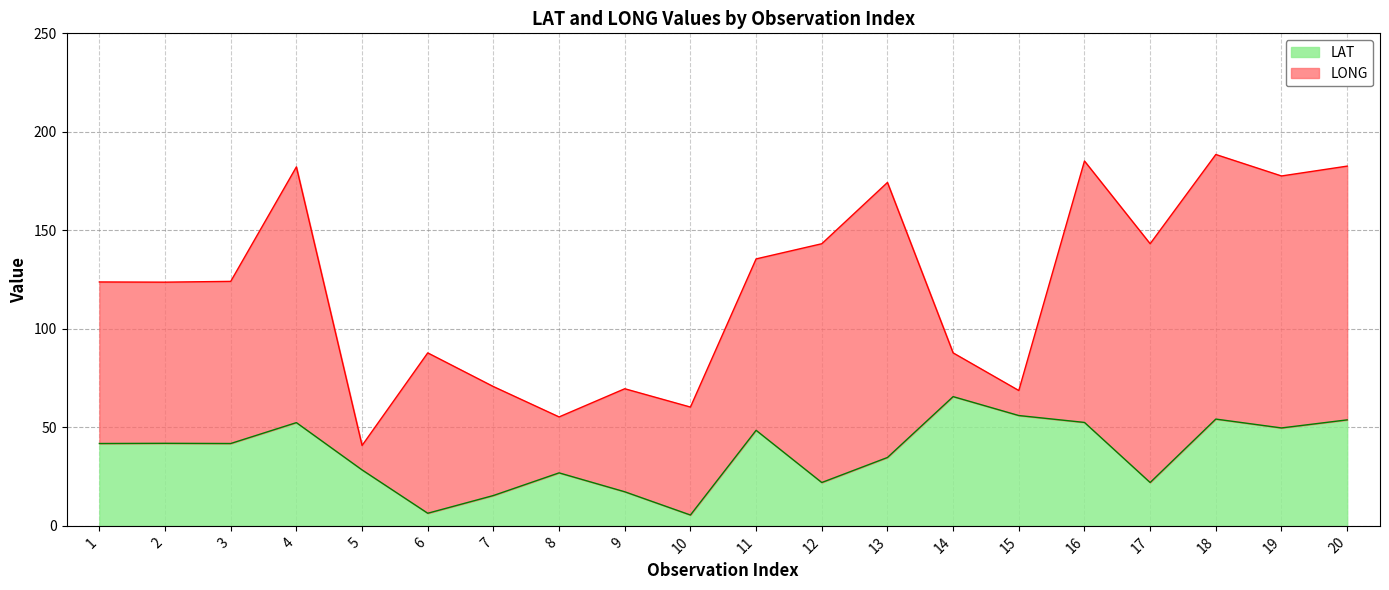

How many values exceed 41?

11